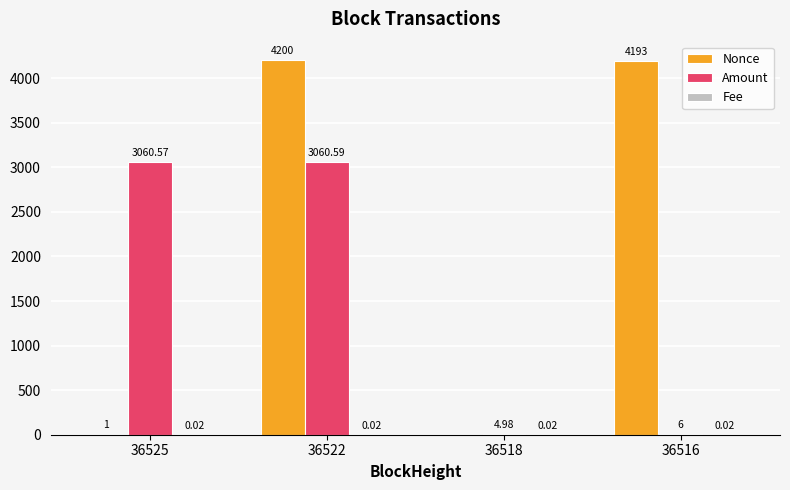

At which category is the sum across all series the highest?

36522